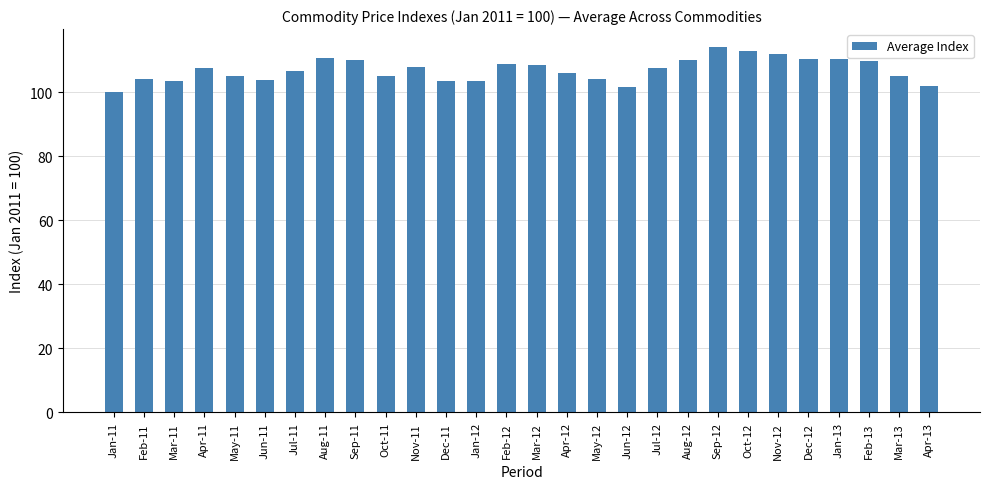

How many data points does each series have?

28